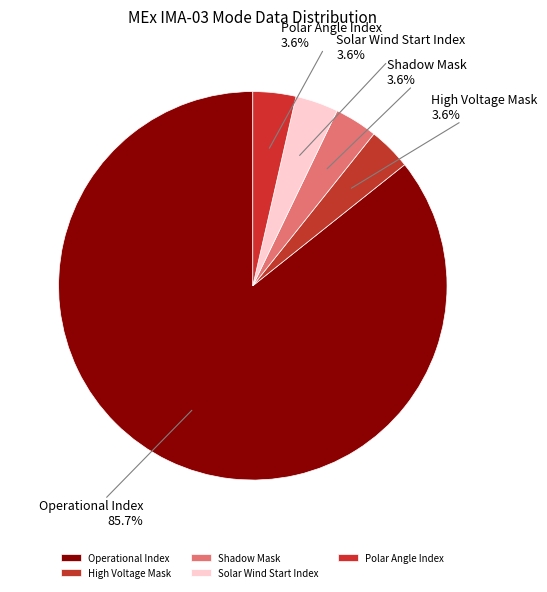

Approximately how many times larger is the value at High Voltage Mask compared to Polar Angle Index?

1.0